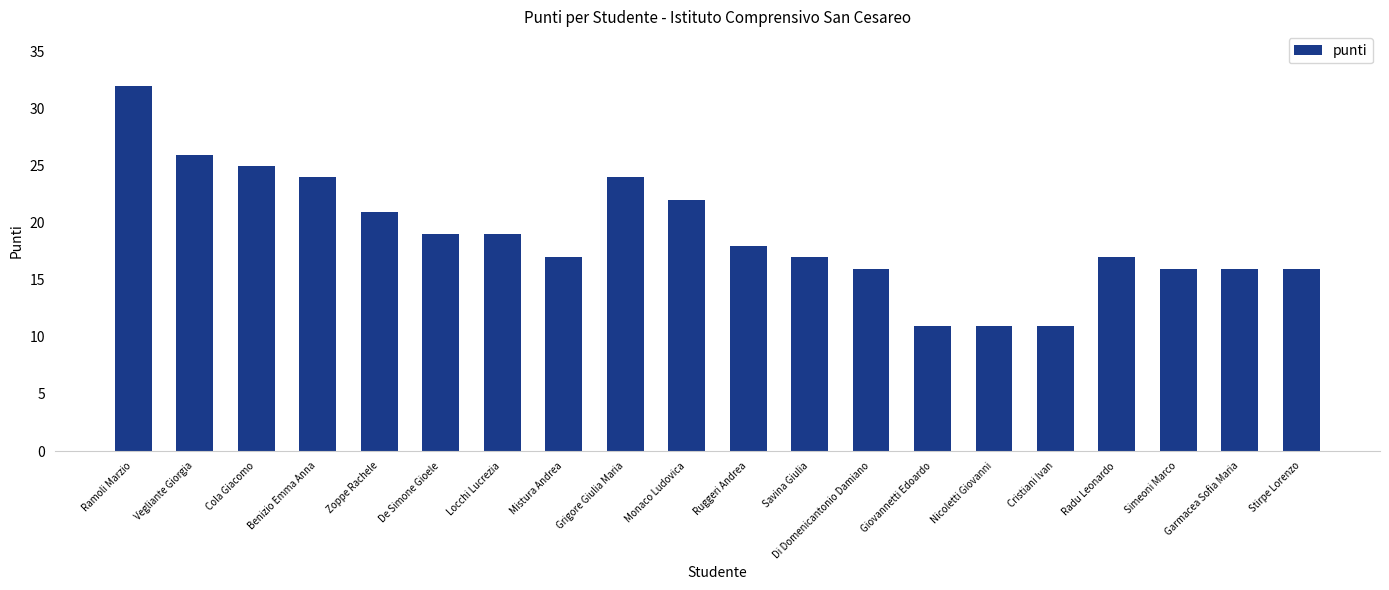

What is the minimum value shown in the chart?

11